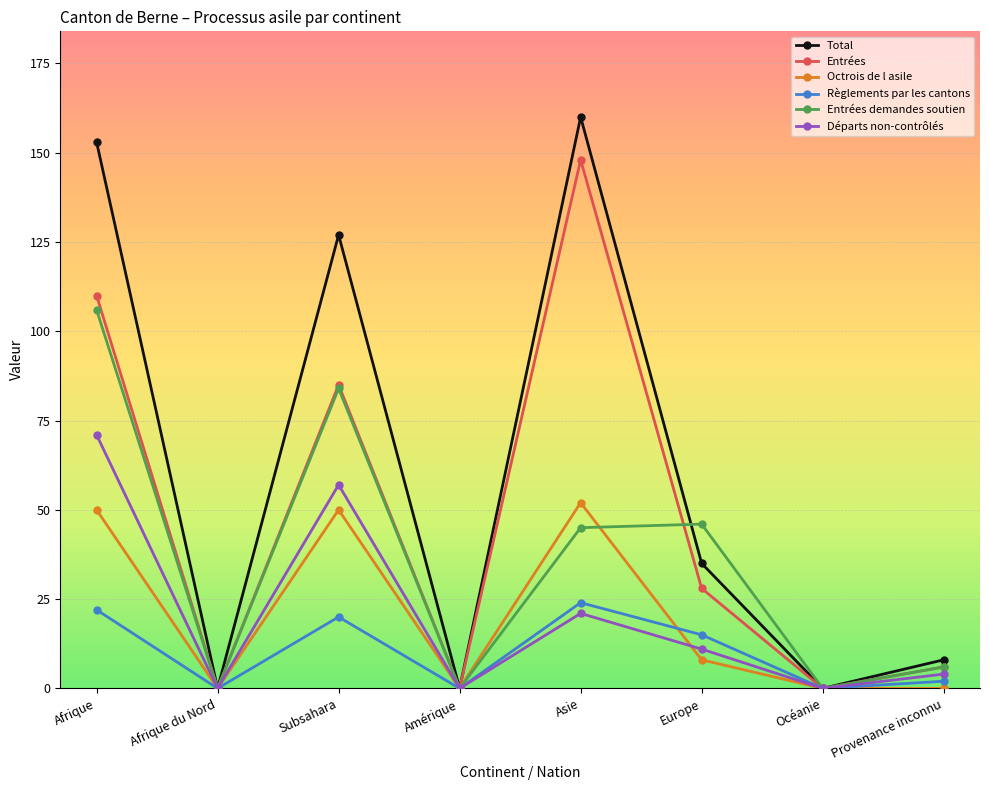

Which series has the largest total across all categories?

Total